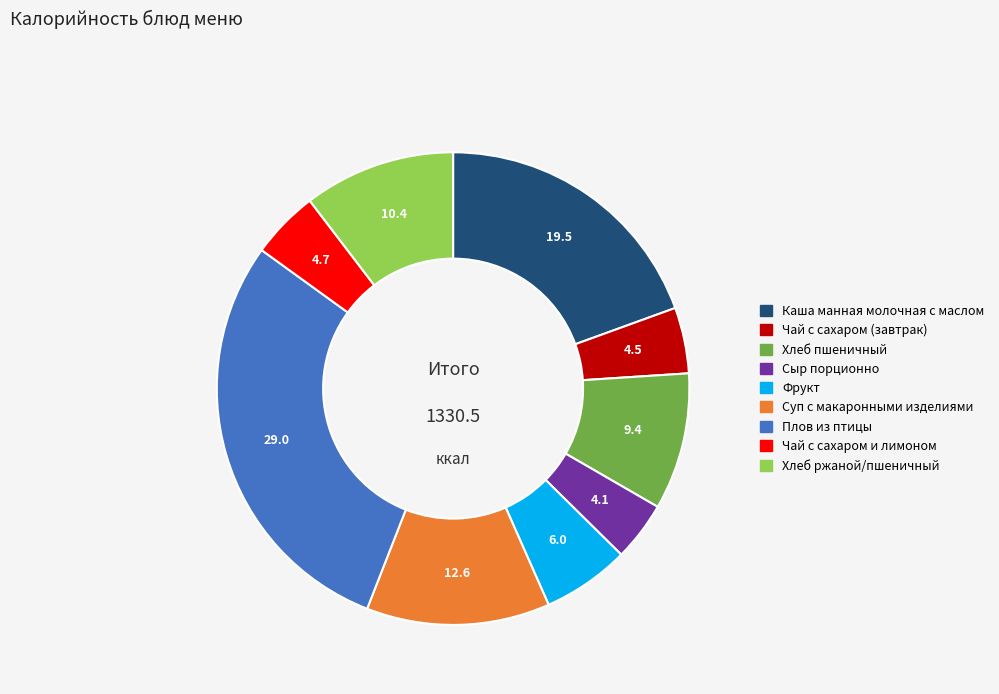

Is Суп с макаронными изделиями the majority of the pie?

No